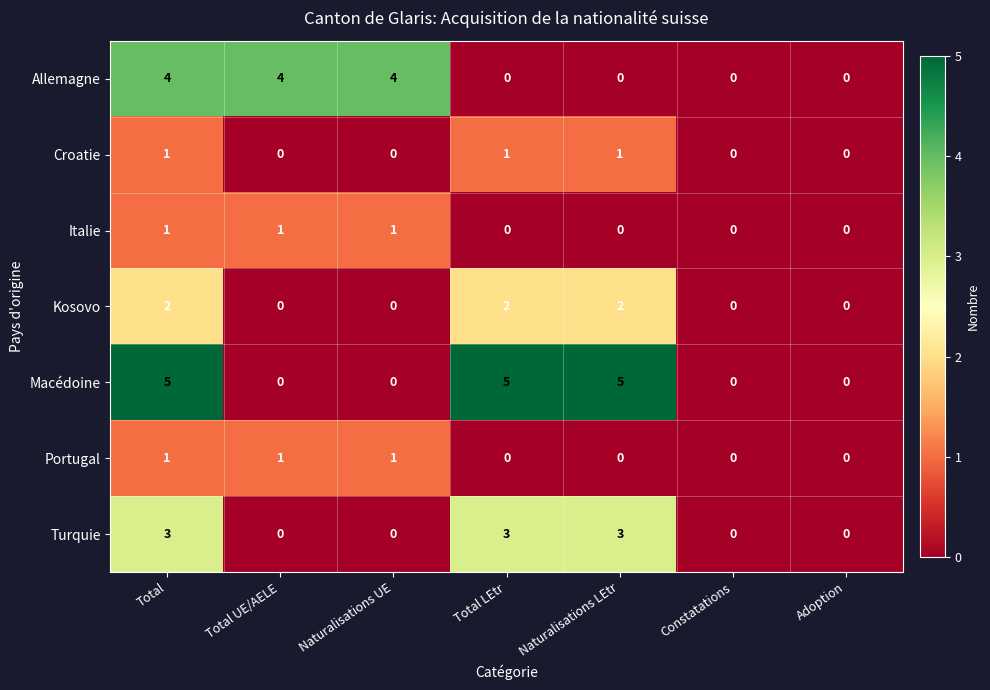

What is the sum of the Turquie values at Naturalisations LEtr and Adoption?

3